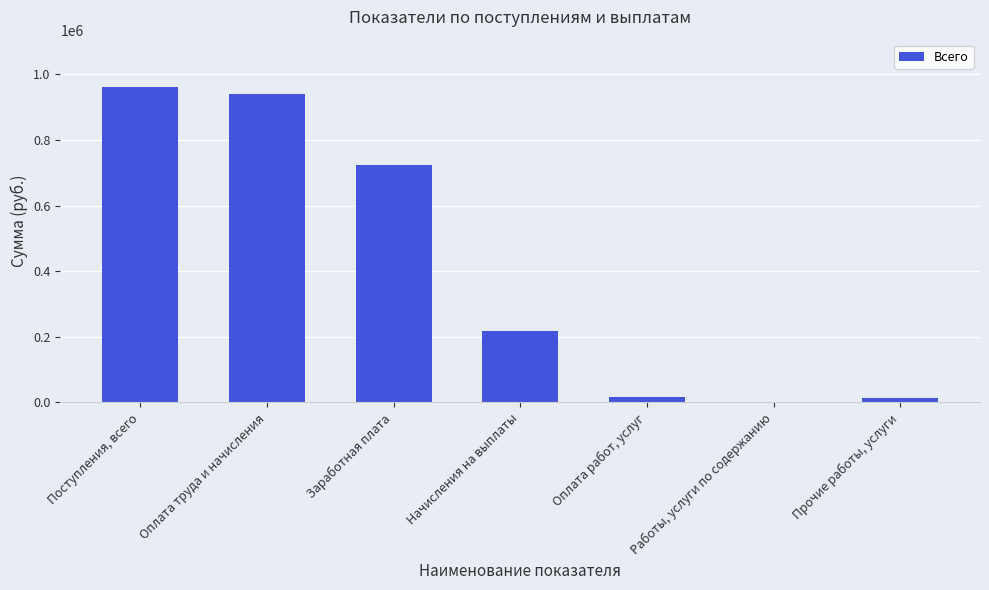

At which label is the value closest to 481815?

Заработная плата